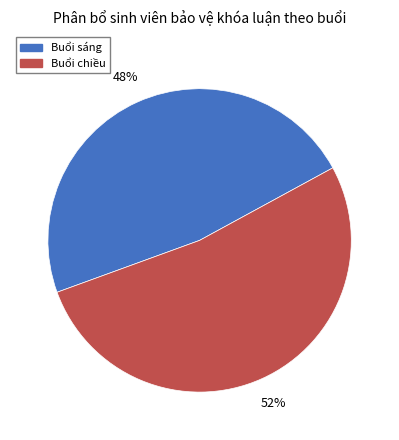

To the nearest percent, what is the average slice percentage?

50%